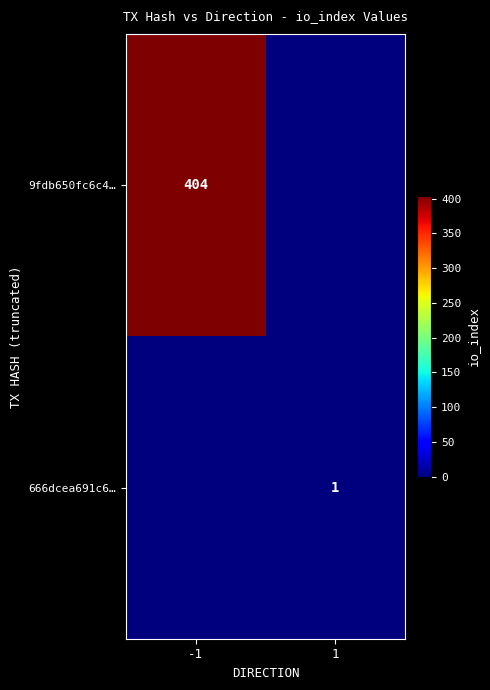

Is the value of 666dcea691c6… at 1 greater than the value of 9fdb650fc6c4… at -1?

No